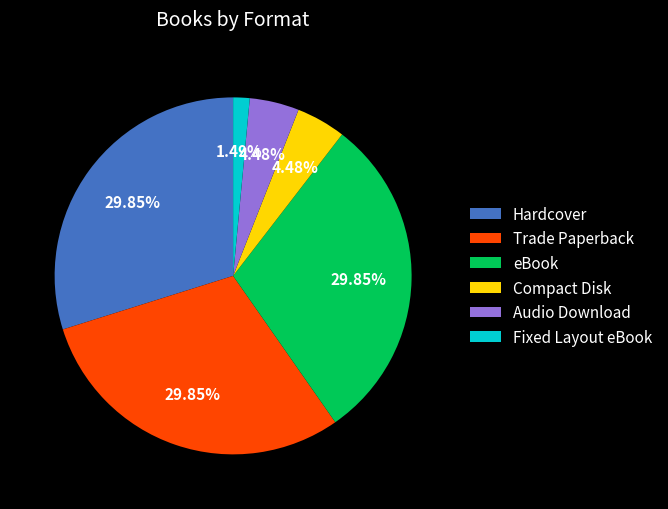

Between Trade Paperback and Audio Download, which is larger?

Trade Paperback